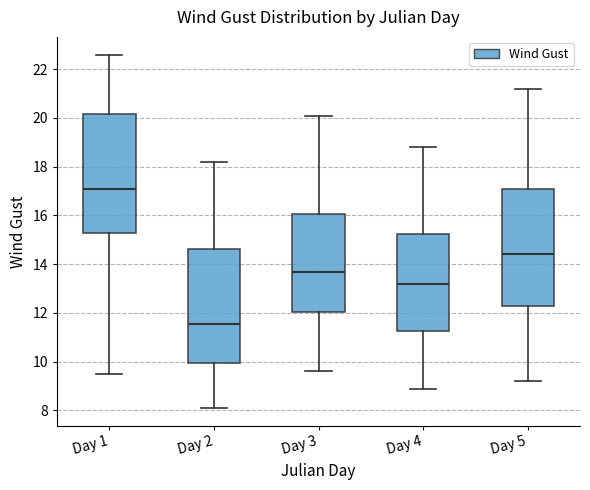

Which box's median line is the highest?

Day 1